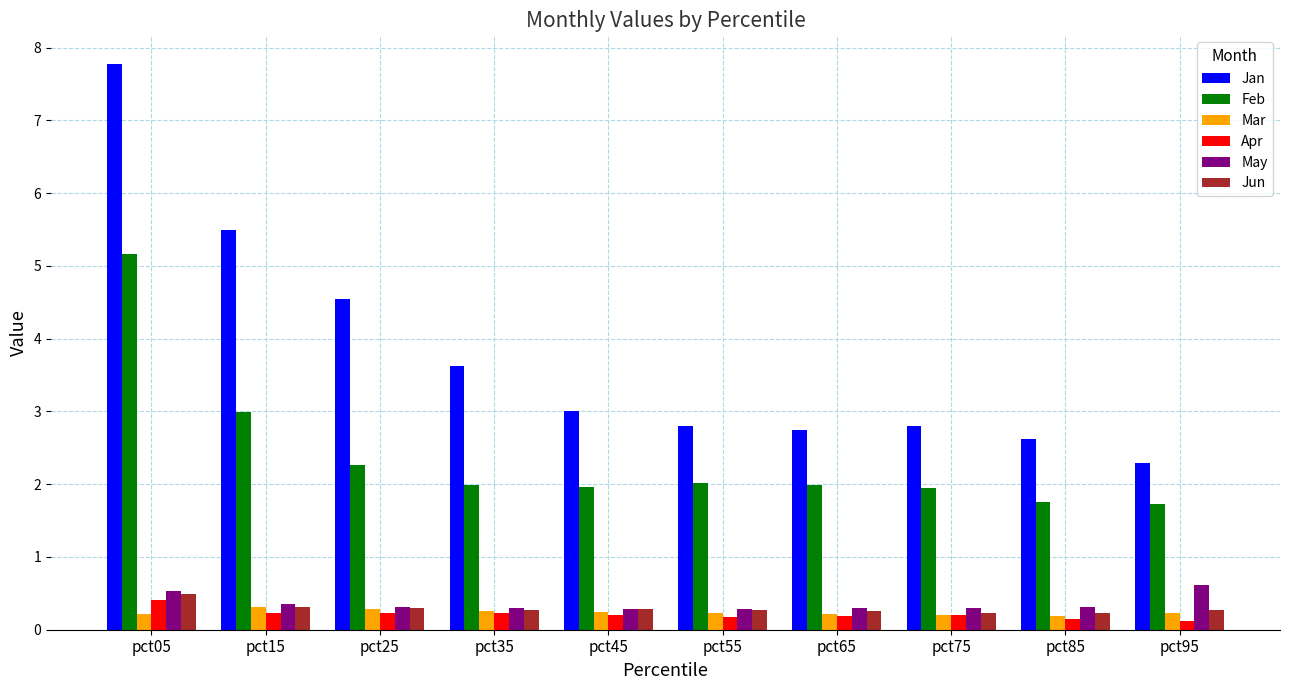

The value of Feb at pct25 is 2.3. True or false?

True